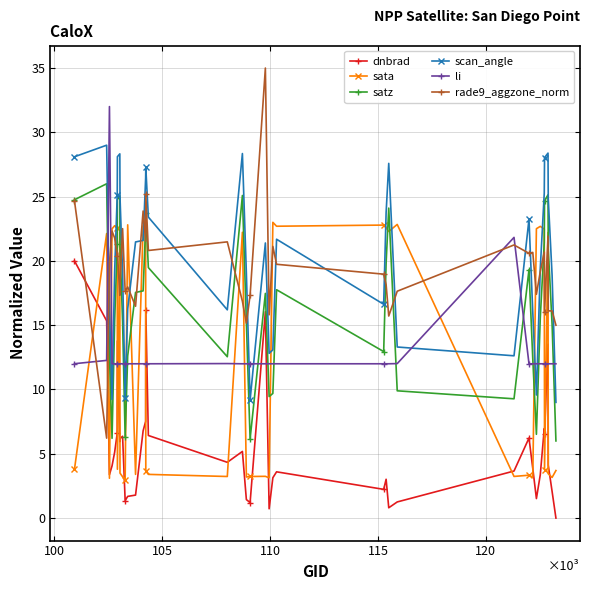

What is the lowest value of the li series?

12.0